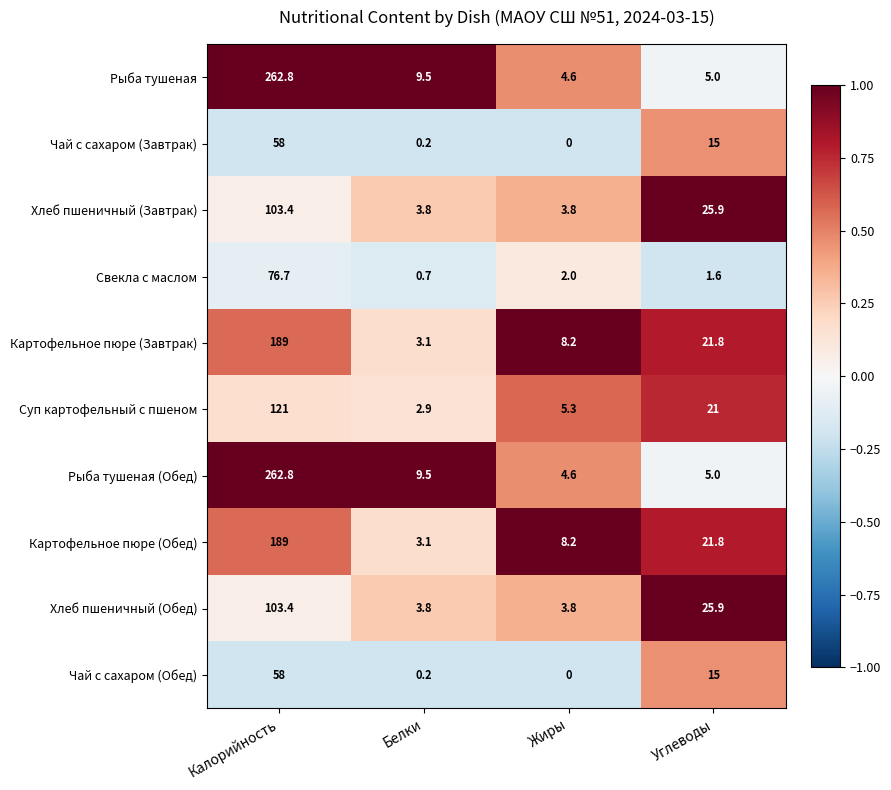

What is the difference between the maximum and second lowest values in the Чай с сахаром (Завтрак) series?

57.8